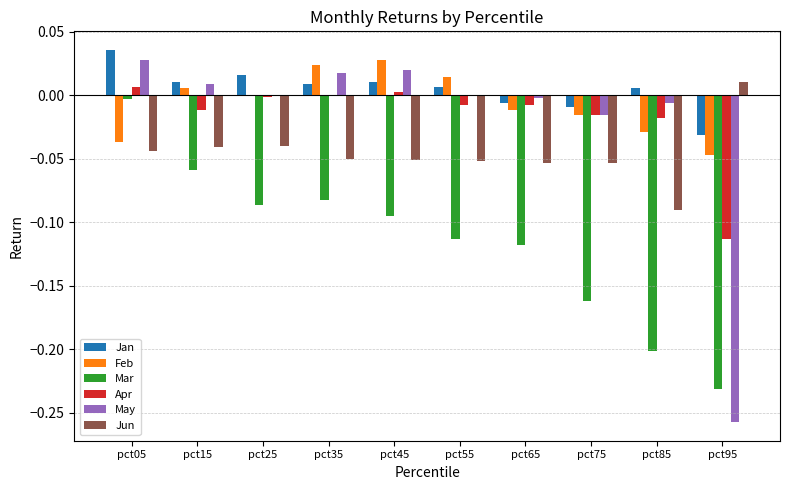

Which label corresponds to the largest value in the chart?

pct05